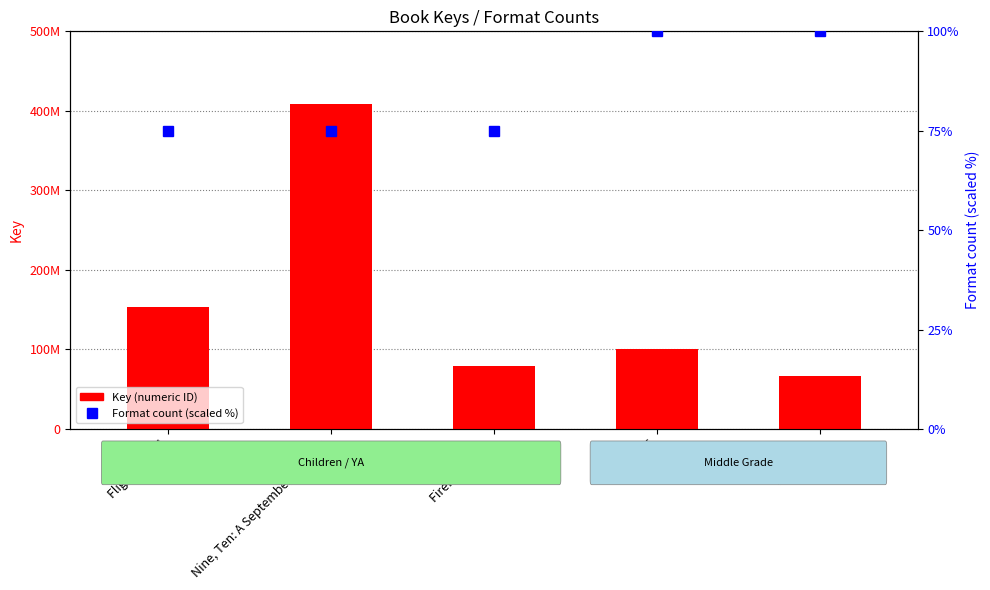

How many distinct data groups are displayed?

2